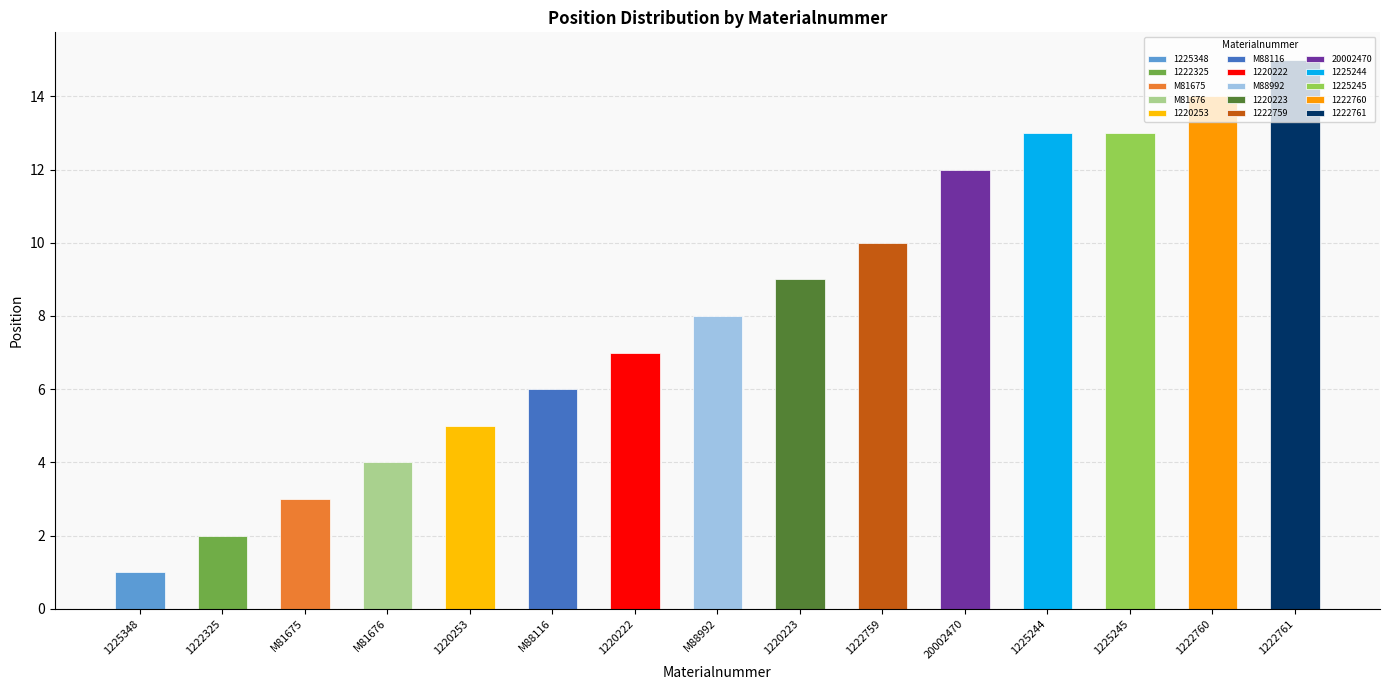

Is it true that the value at M88116 is 2?

False